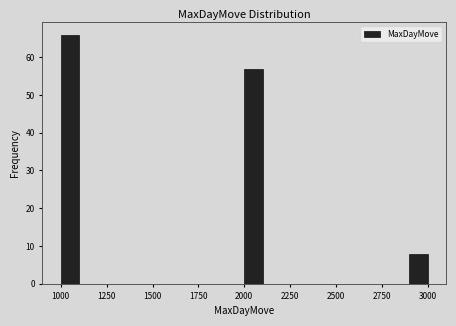

Around what value on the x-axis is the tallest bar? Give the approximate position of its centre, as read against the axis.

1050